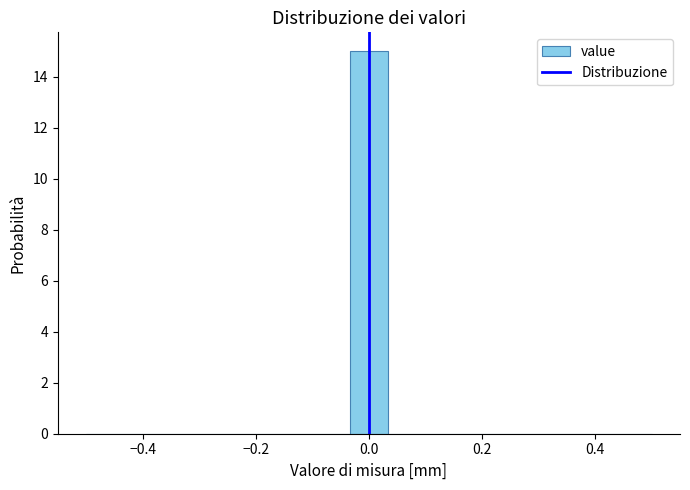

Read against the x-axis, roughly where is the centre of the tallest bar?

0.00